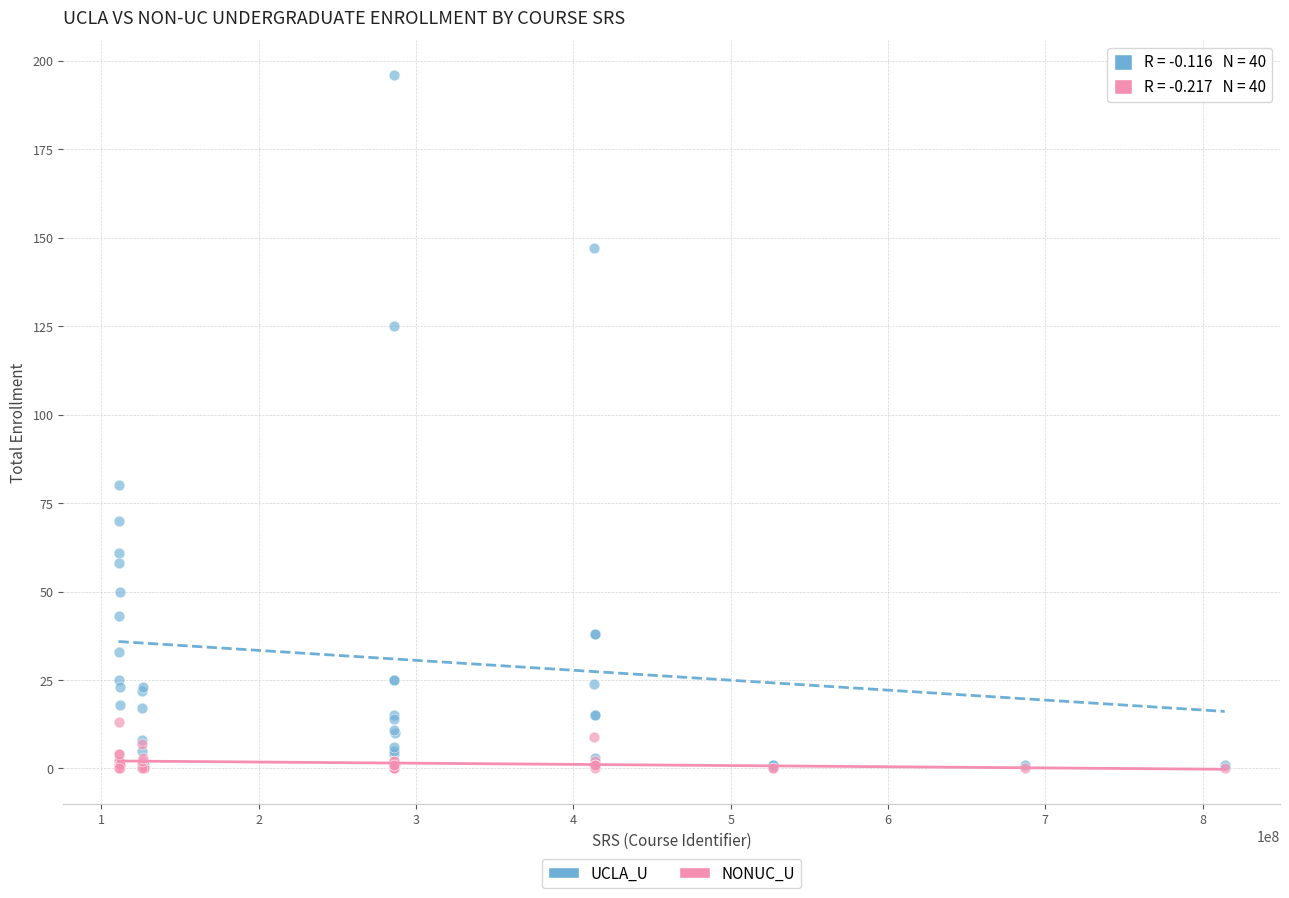

In the UCLA_U series, what Y value is closest to 98?

80